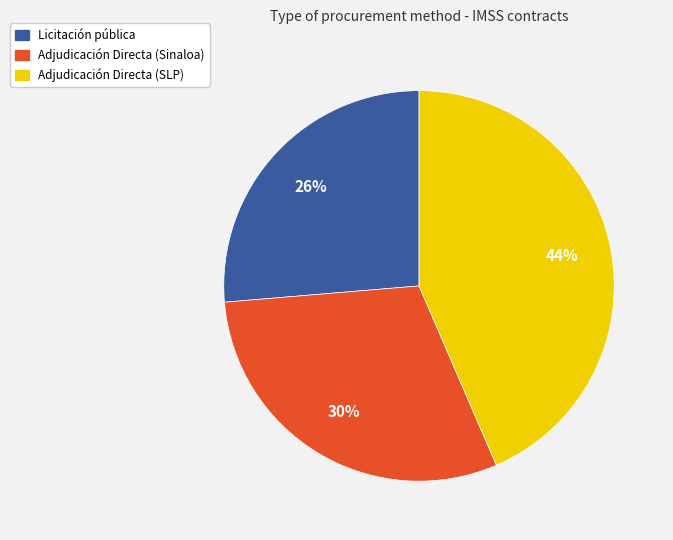

Is the sum of Adjudicación Directa (Sinaloa) and Licitación pública greater than half?

Yes